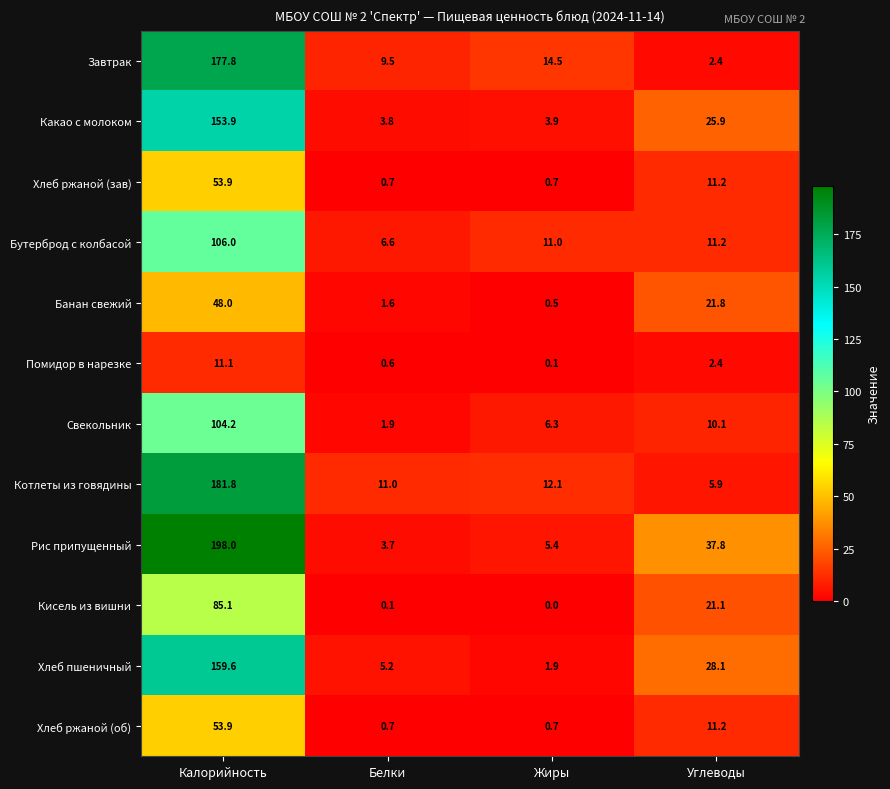

What is the minimum value for Хлеб ржаной (об)?

0.7